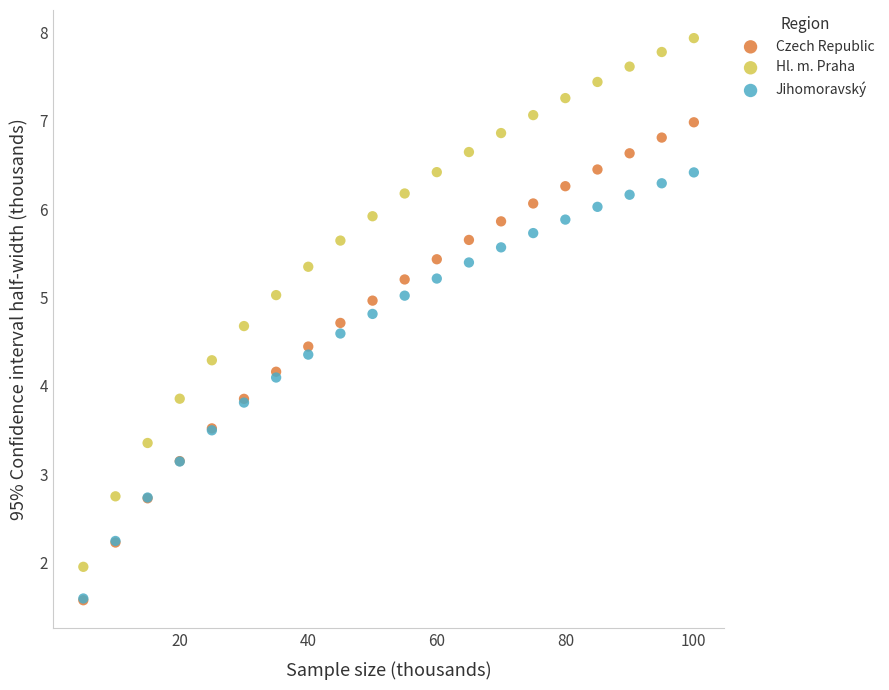

Which series has the widest spread of Y values?

Hl. m. Praha